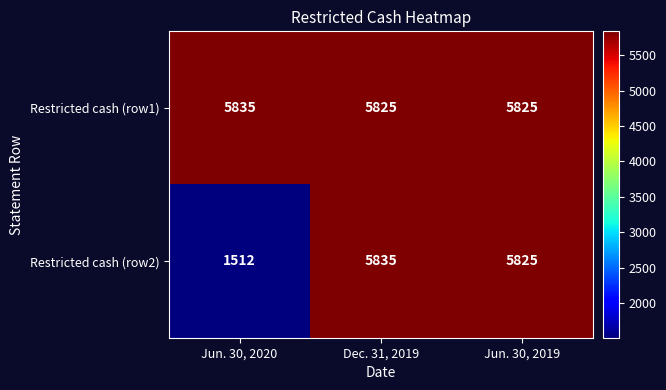

Reading left to right, list all the values displayed in this chart.

Restricted cash (row1): Jun. 30, 2020=5835	Dec. 31, 2019=5825	Jun. 30, 2019=5825
Restricted cash (row2): Jun. 30, 2020=1512	Dec. 31, 2019=5835	Jun. 30, 2019=5825